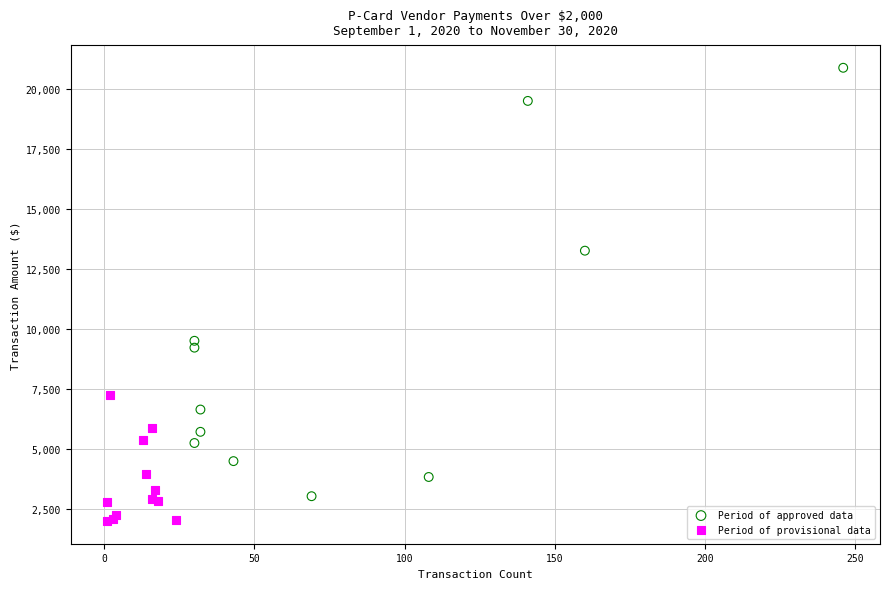

Which series reaches the maximum Y coordinate?

Period of approved data